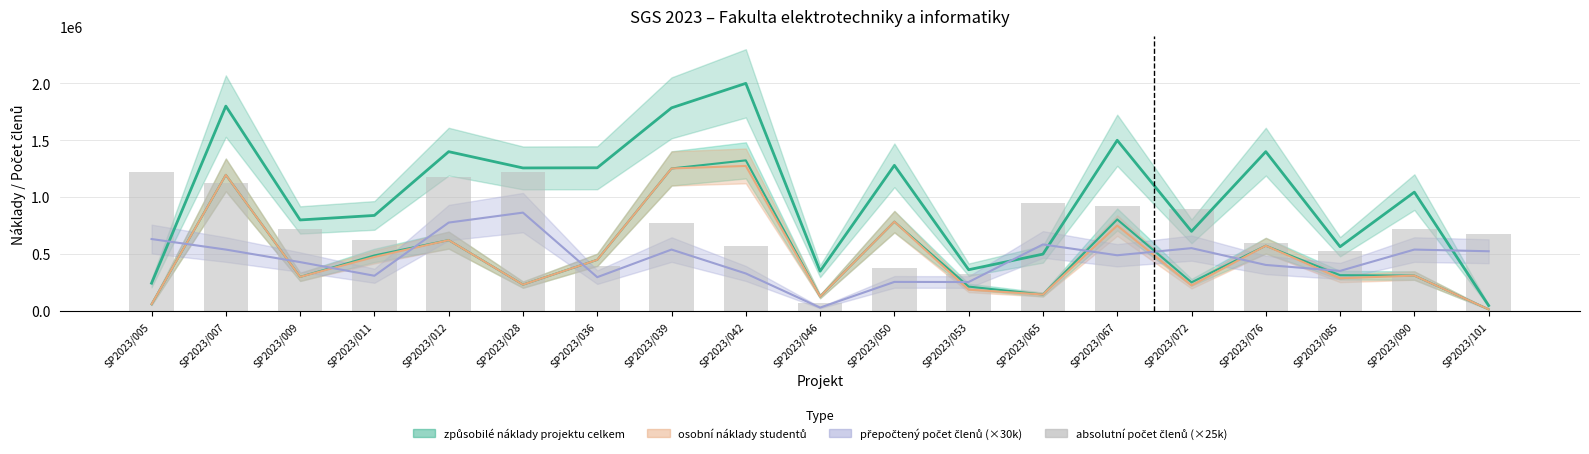

Is it true that the value at SP2023/053 is 325000?

True